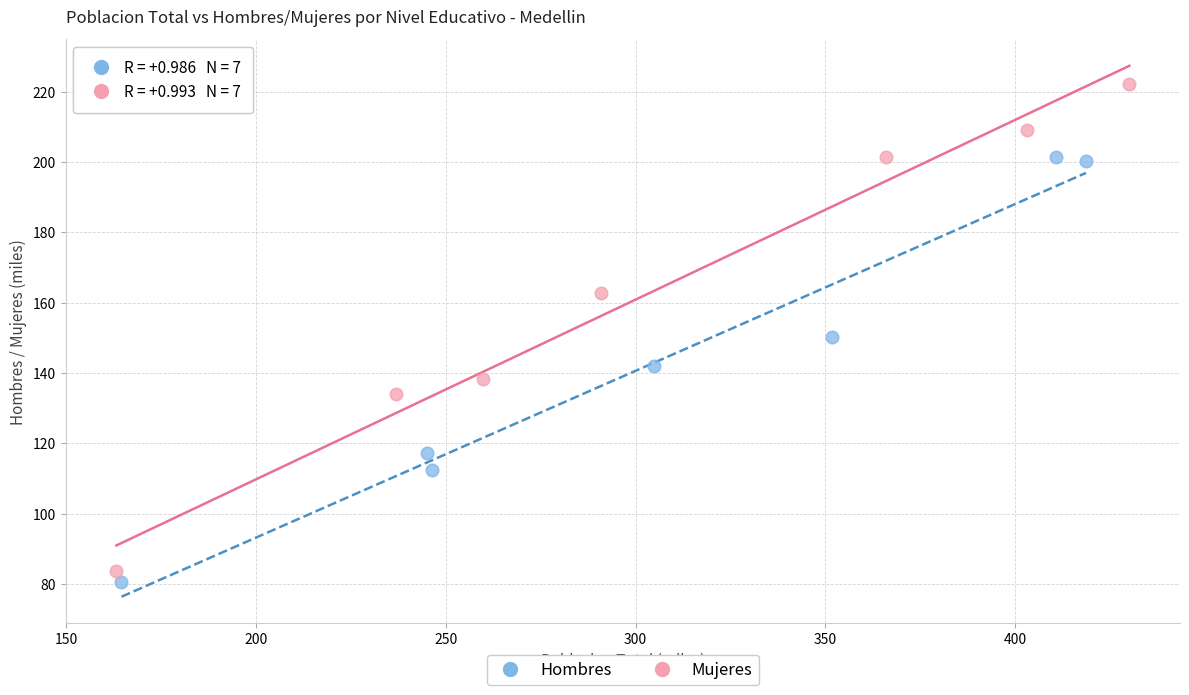

What are all the series names shown in the legend?

Hombres, Mujeres